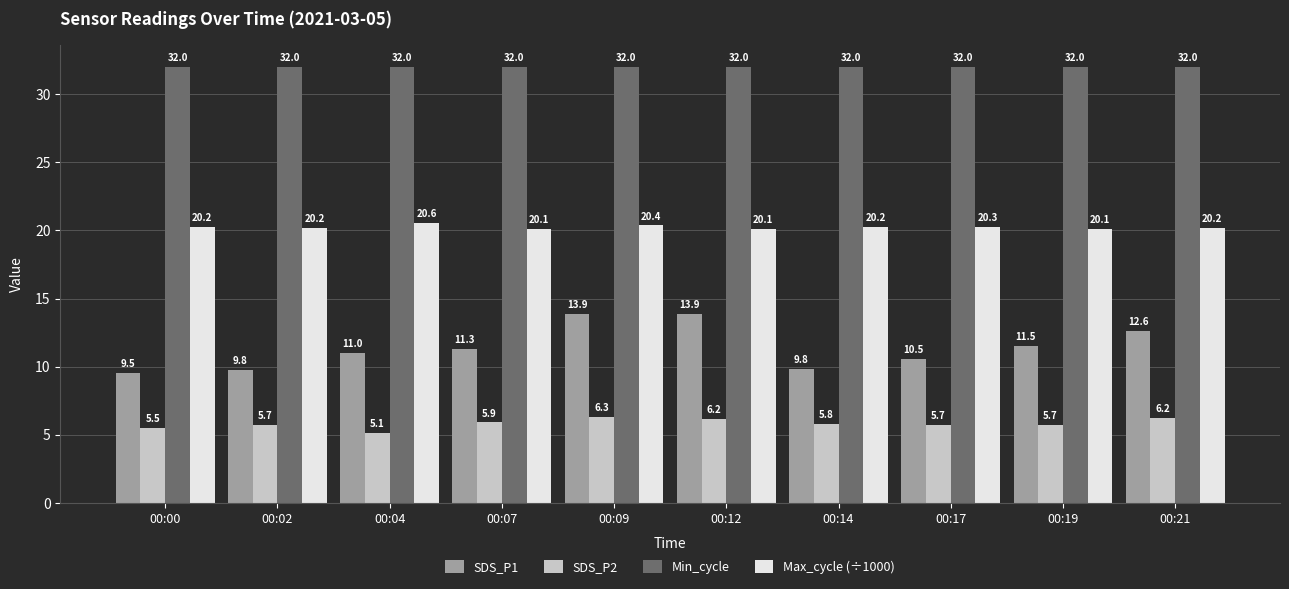

The Min_cycle series shows 22.0 at 00:19. True or false?

False